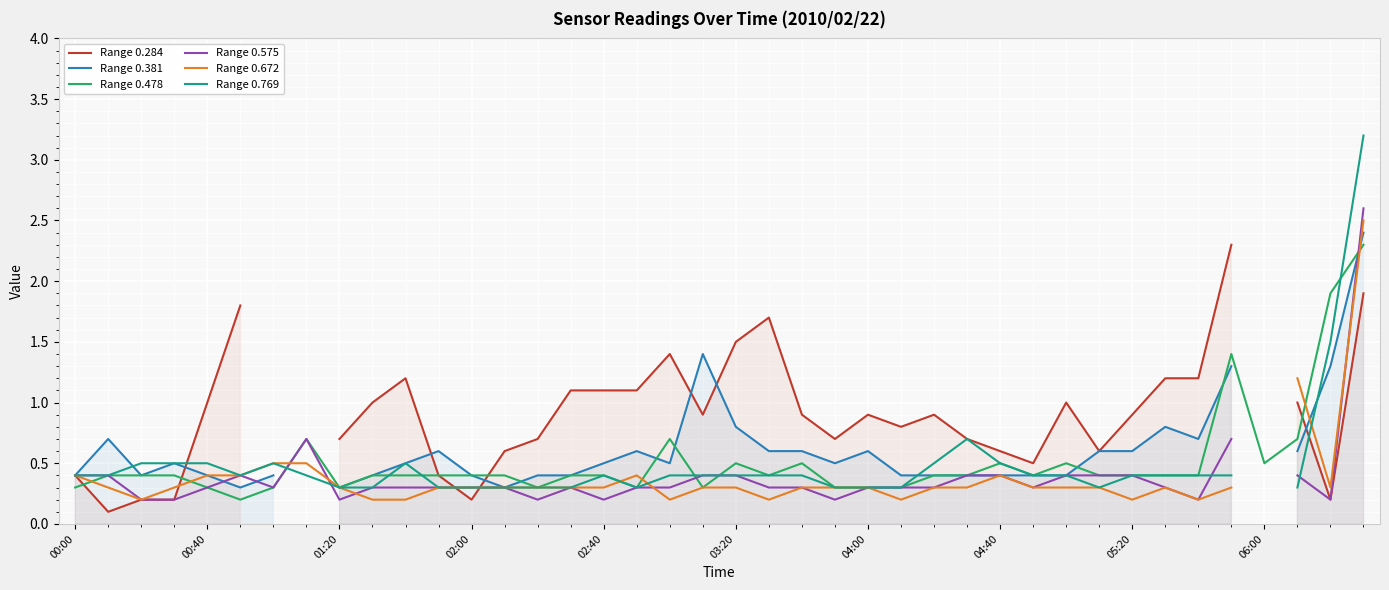

What is the difference between the second highest and second lowest values in the Range 0.672 series?

1.0